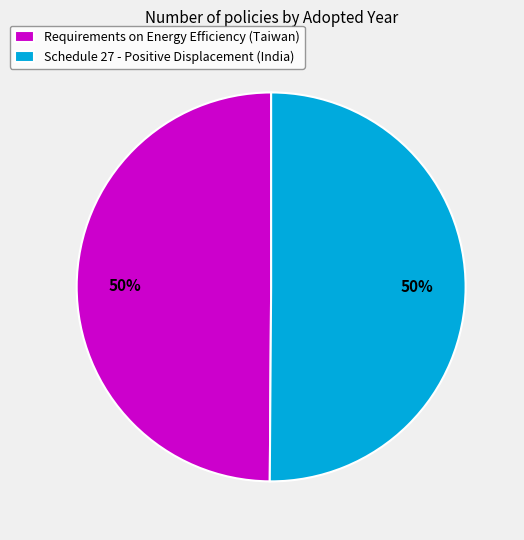

Approximately how many times larger is the value at Requirements on Energy Efficiency (Taiwan) compared to Schedule 27 - Positive Displacement (India)?

1.0